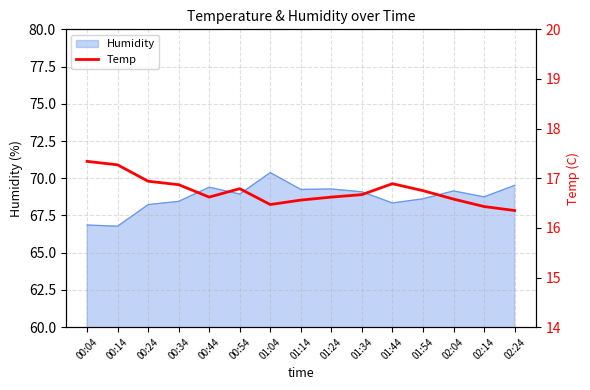

Which category has the highest value across all series?

00:04